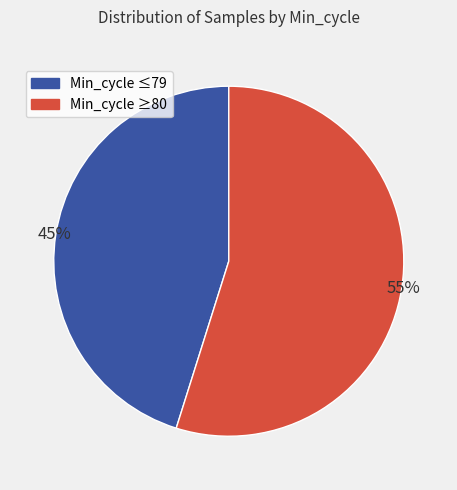

Do Min_cycle ≥80 and Min_cycle ≤79 together represent more than half of the pie?

Yes